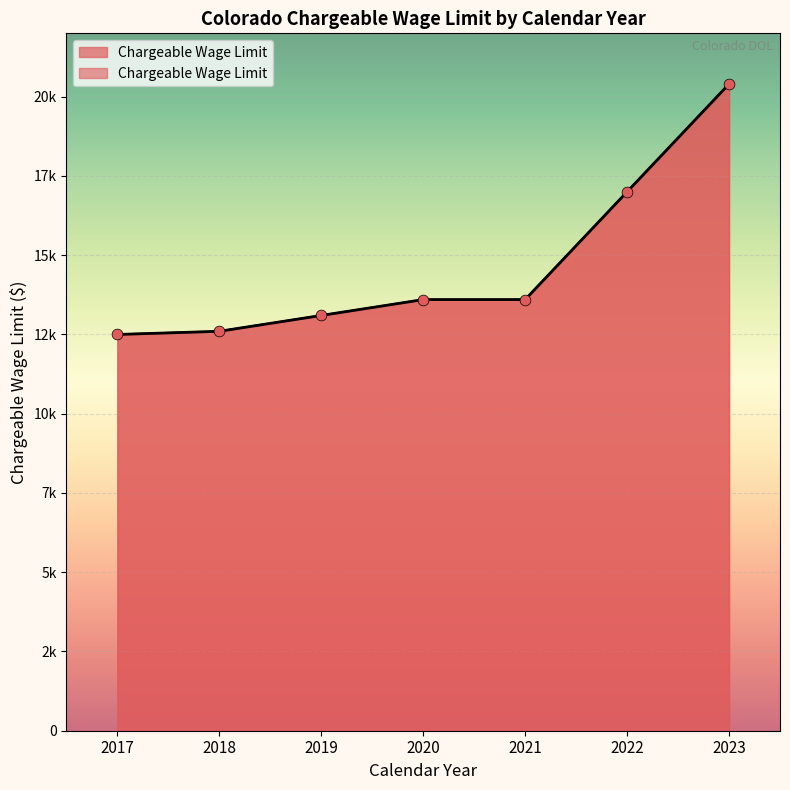

Between 2022 and 2019, which is larger?

2022